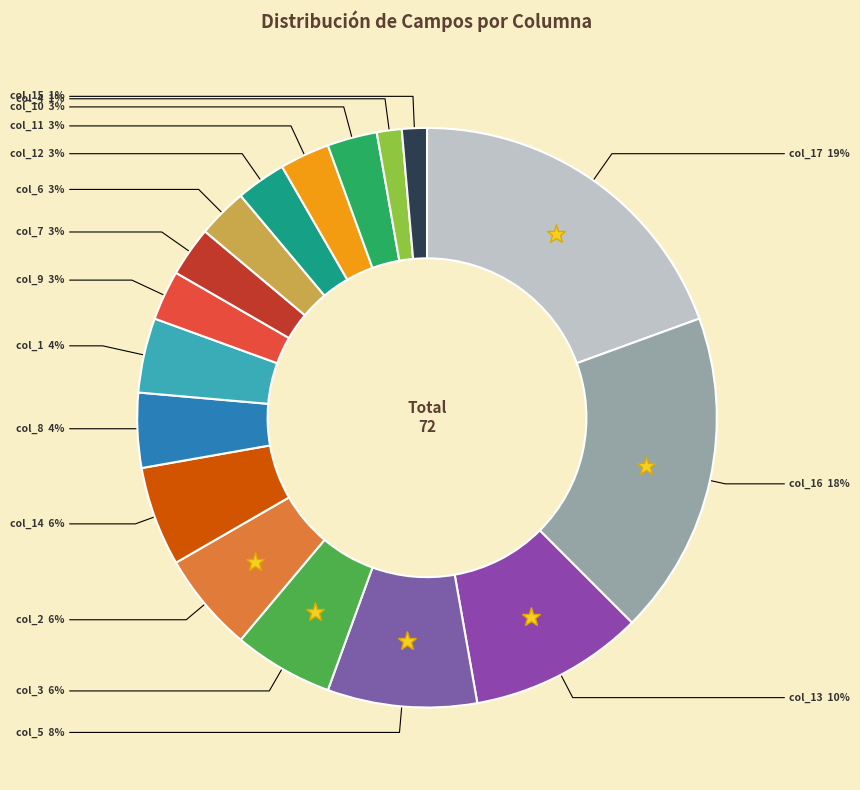

To the nearest percent, what is the difference between the largest and smallest slice percentages?

18%